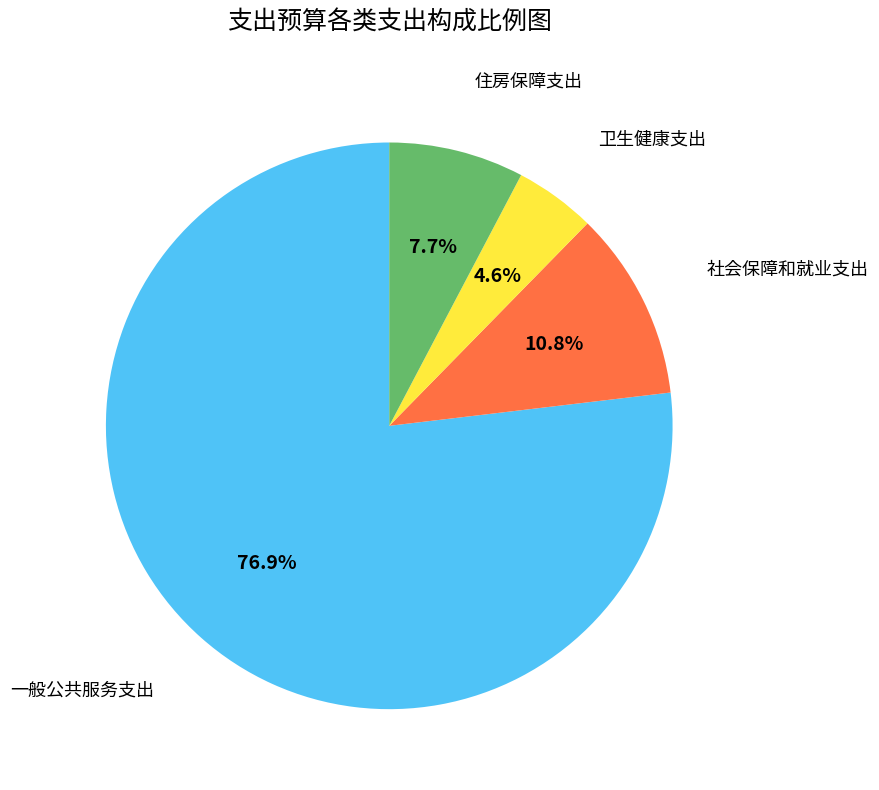

Is there any slice that represents more than half of the pie?

Yes